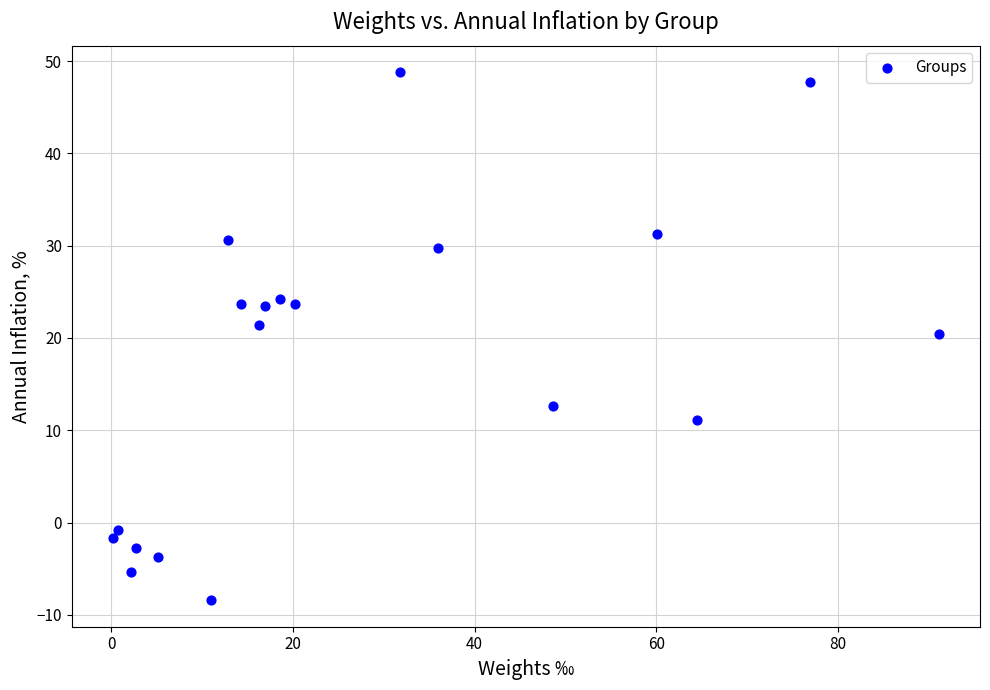

What is the range of X values (max minus min)?

90.9